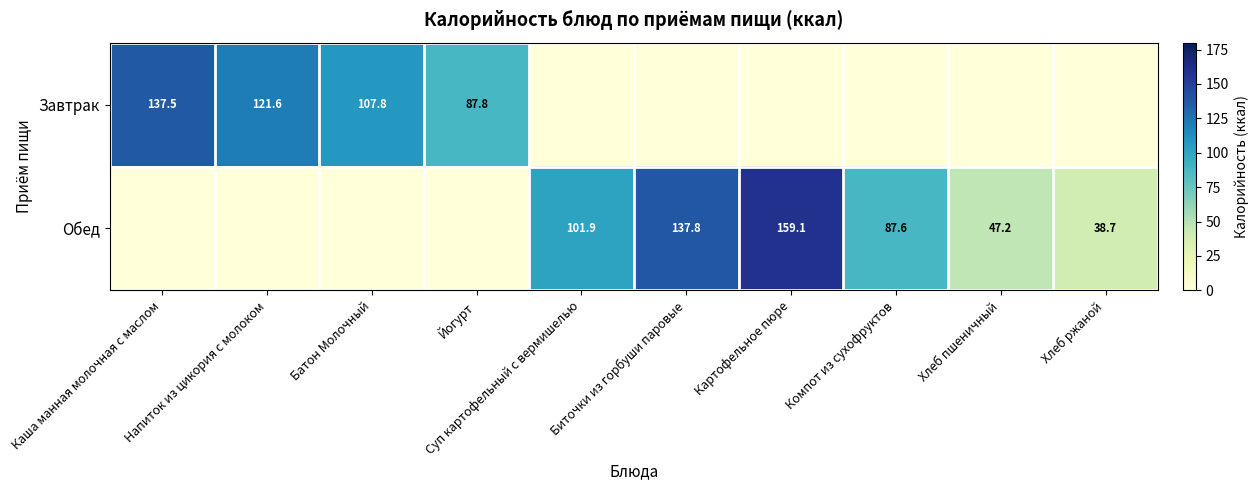

True or false: Обед has a value of 101.9 at Суп картофельный с вермишелью.

True